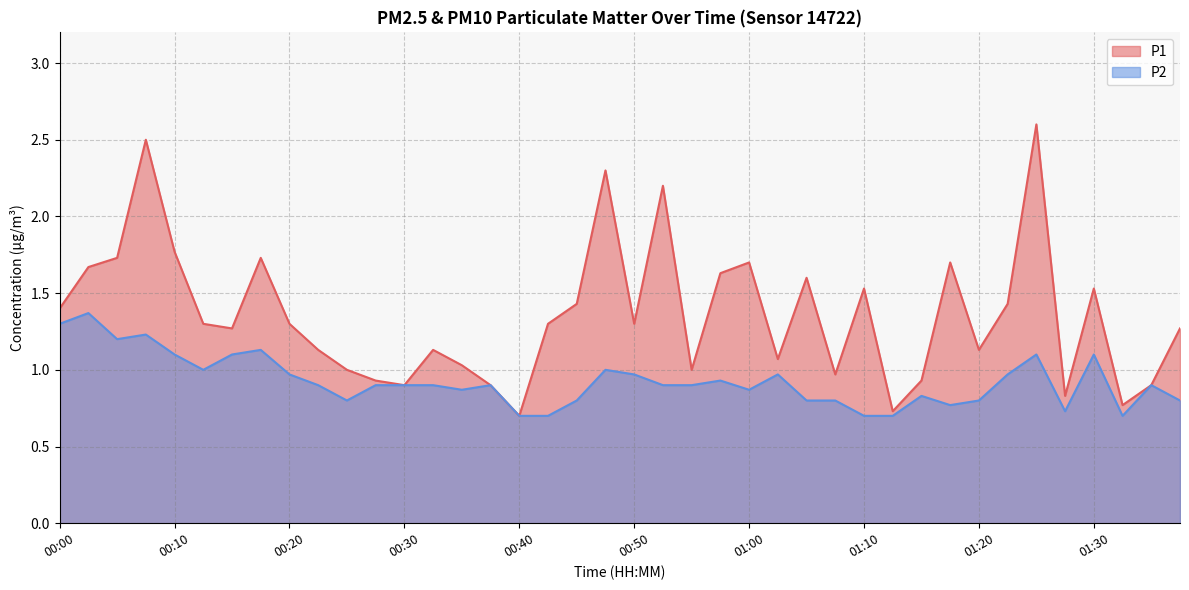

What is the sum of the P2 values at 00:20 and 00:05?

2.2